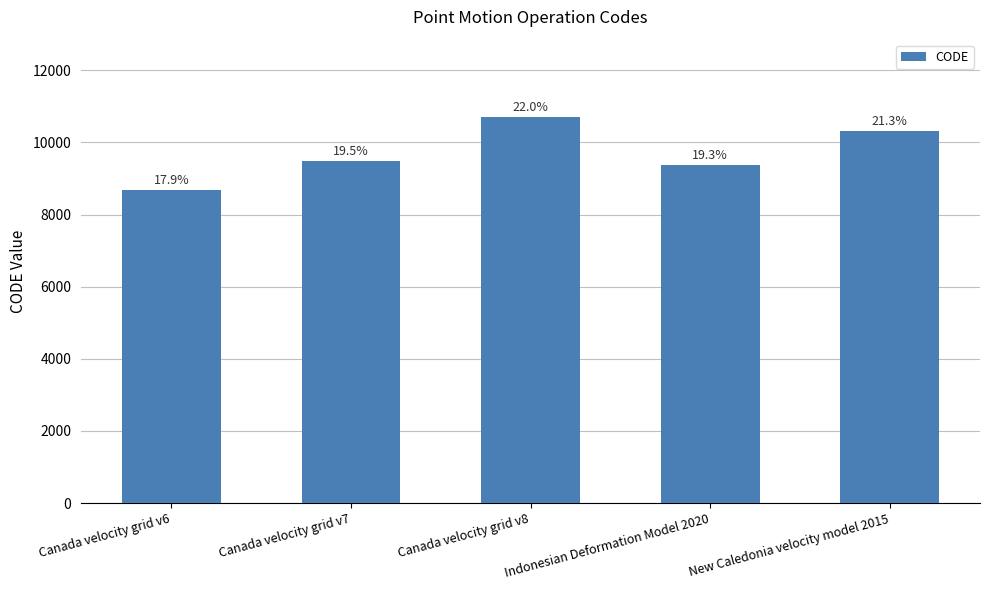

Reading left to right, list all the values displayed in this chart.

Canada velocity grid v6=8676	Canada velocity grid v7=9483	Canada velocity grid v8=10707	Indonesian Deformation Model 2020=9375	New Caledonia velocity model 2015=10323